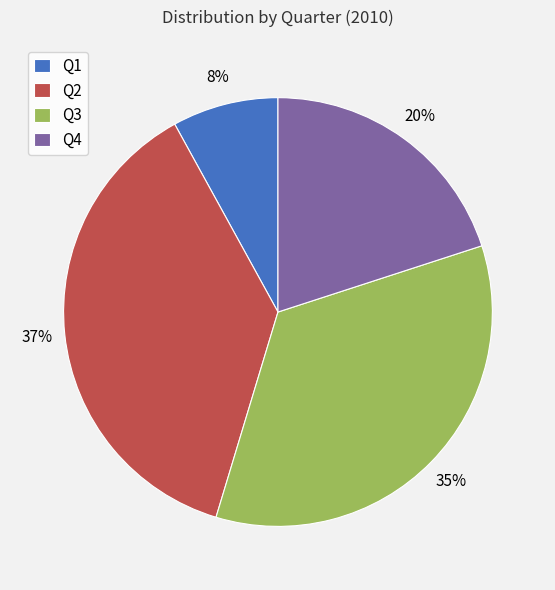

Count the number of slices in the pie.

4